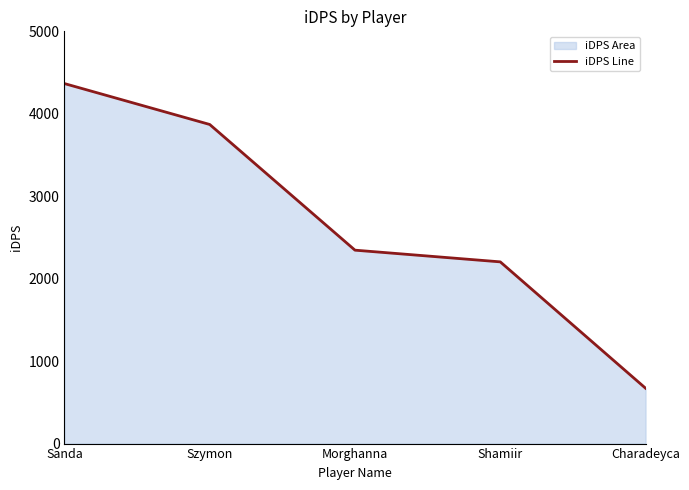

At which label does the data first exceed 2345?

Sanda